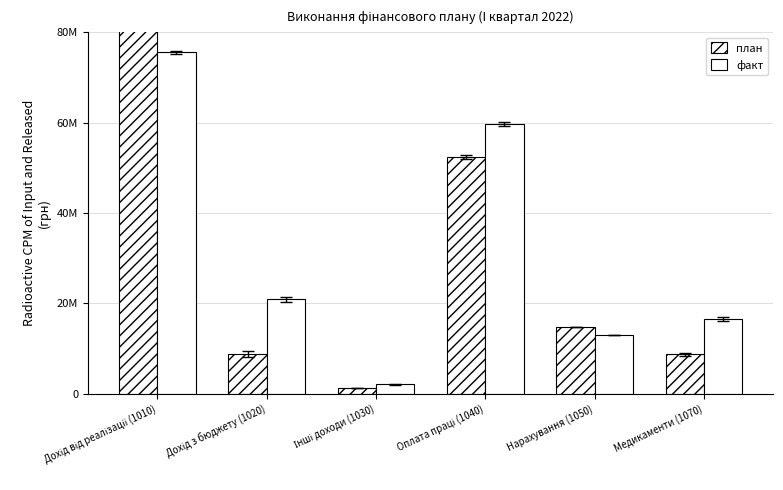

Reading right to left, list all the values displayed in this chart.

план: Медикаменти (1070)=8715373.0	Нарахування (1050)=14780728.0	Оплата праці (1040)=52404400.0	Інші доходи (1030)=1275093.2	Дохід з бюджету (1020)=8792536.2	Дохід від реалізації (1010)=82630254.2
факт: Медикаменти (1070)=16519520.3	Нарахування (1050)=13018362.8	Оплата праці (1040)=59684770.4	Інші доходи (1030)=2069935.8	Дохід з бюджету (1020)=20877284.0	Дохід від реалізації (1010)=75566847.2